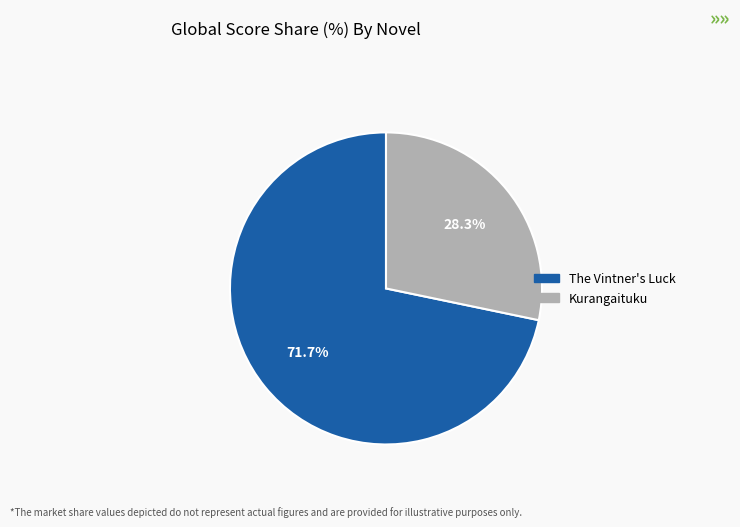

Which category has the smallest portion of the pie?

Kurangaituku